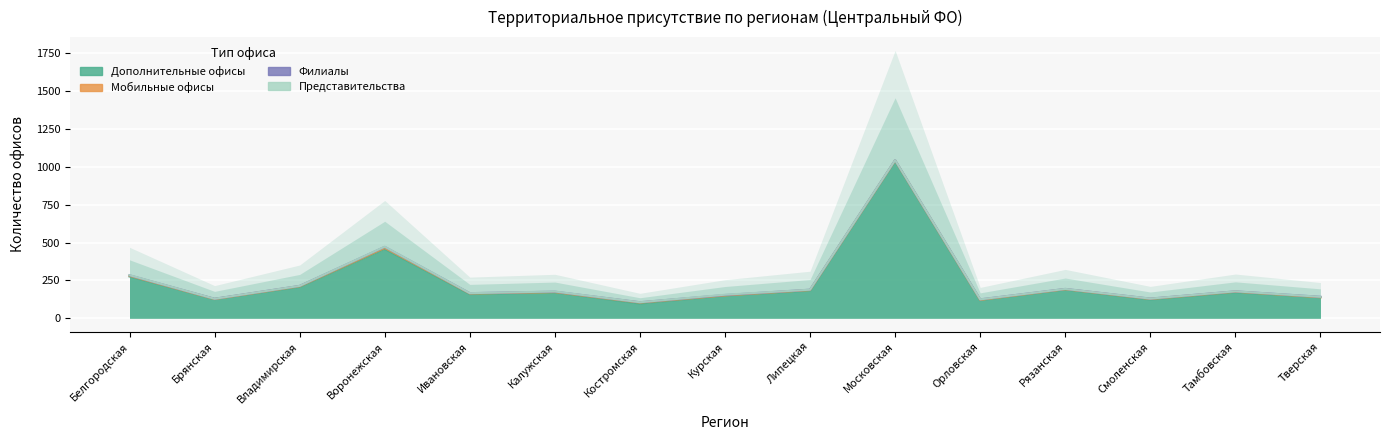

List the series in order of their peak value, lowest first.

Представительства, Мобильные офисы, Филиалы, Дополнительные офисы